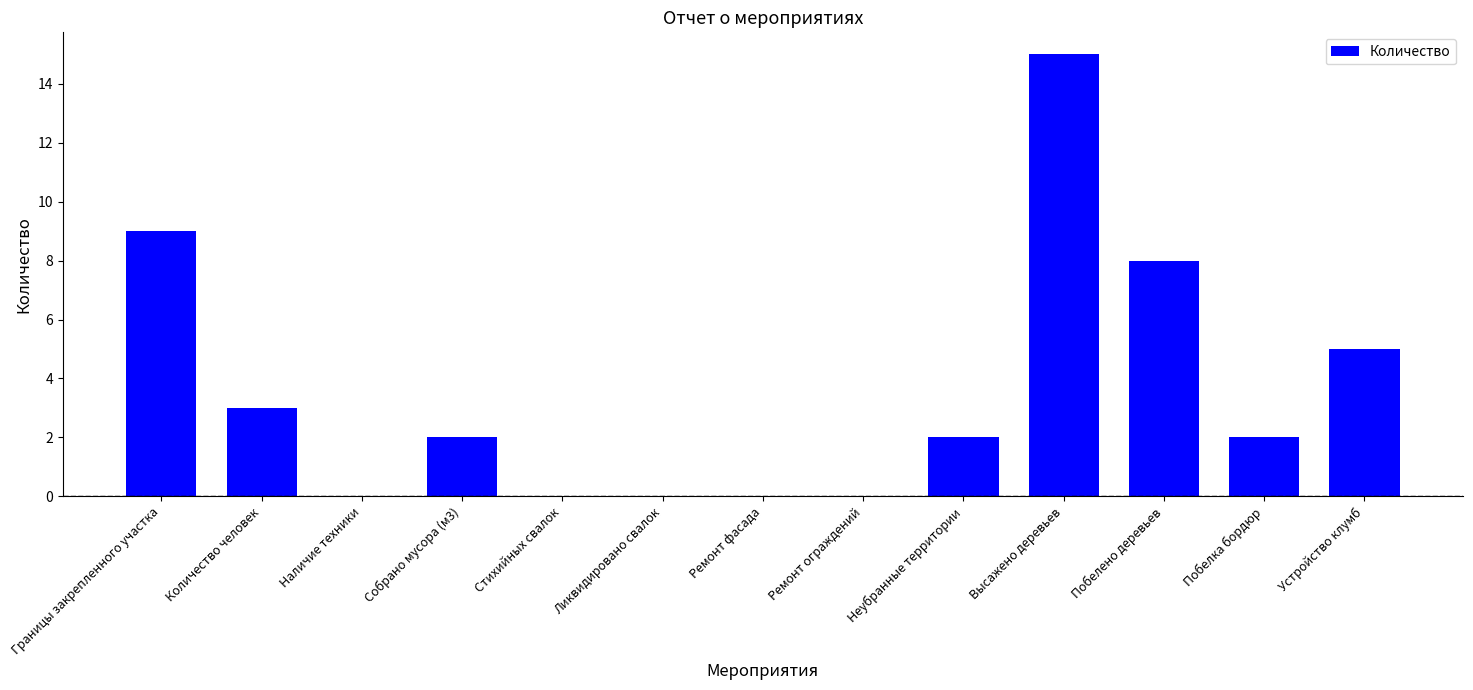

Which label corresponds to the largest value in the chart?

Высажено деревьев